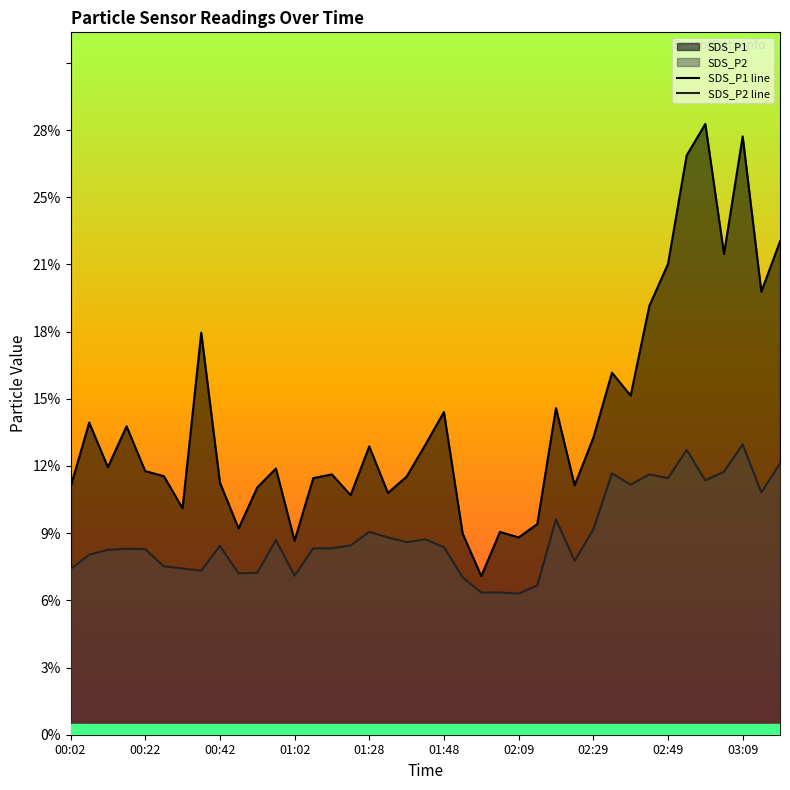

Reading left to right, transcribe all the data shown in this chart.

SDS_P1 line: 11.3	14.3	12.2	14.1	12.1	11.8	10.3	18.4	11.5	9.4	11.3	12.2	8.9	11.7	11.9	10.9	13.2	11.1	11.8	13.2	14.8	9.2	7.2	9.3	9.0	9.6	14.9	11.4	13.6	16.6	15.5	19.6	21.5	26.5	27.9	22.0	27.4	20.2	22.6
SDS_P2 line: 7.6	8.2	8.4	8.5	8.5	7.7	7.6	7.5	8.6	7.4	7.4	8.9	7.3	8.5	8.5	8.7	9.3	9.0	8.8	8.9	8.6	7.2	6.5	6.5	6.5	6.8	9.8	8.0	9.4	11.9	11.4	11.9	11.7	13.0	11.6	12.0	13.3	11.1	12.4